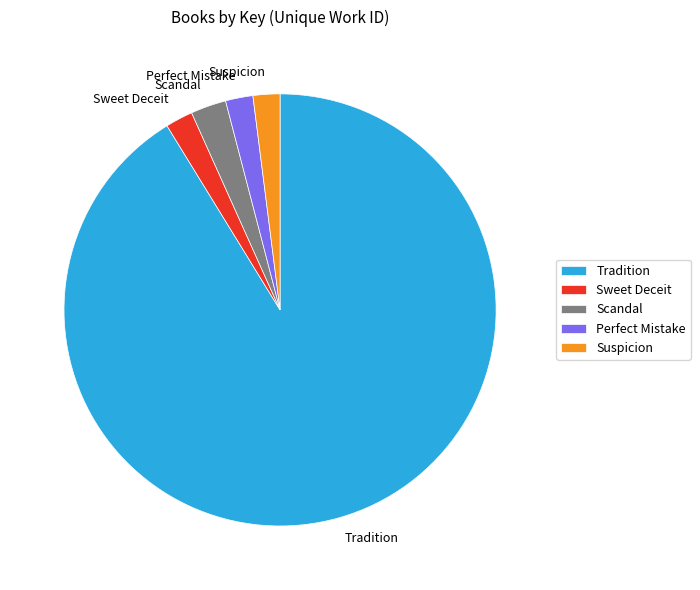

Is the sum of Tradition and Scandal greater than half?

Yes